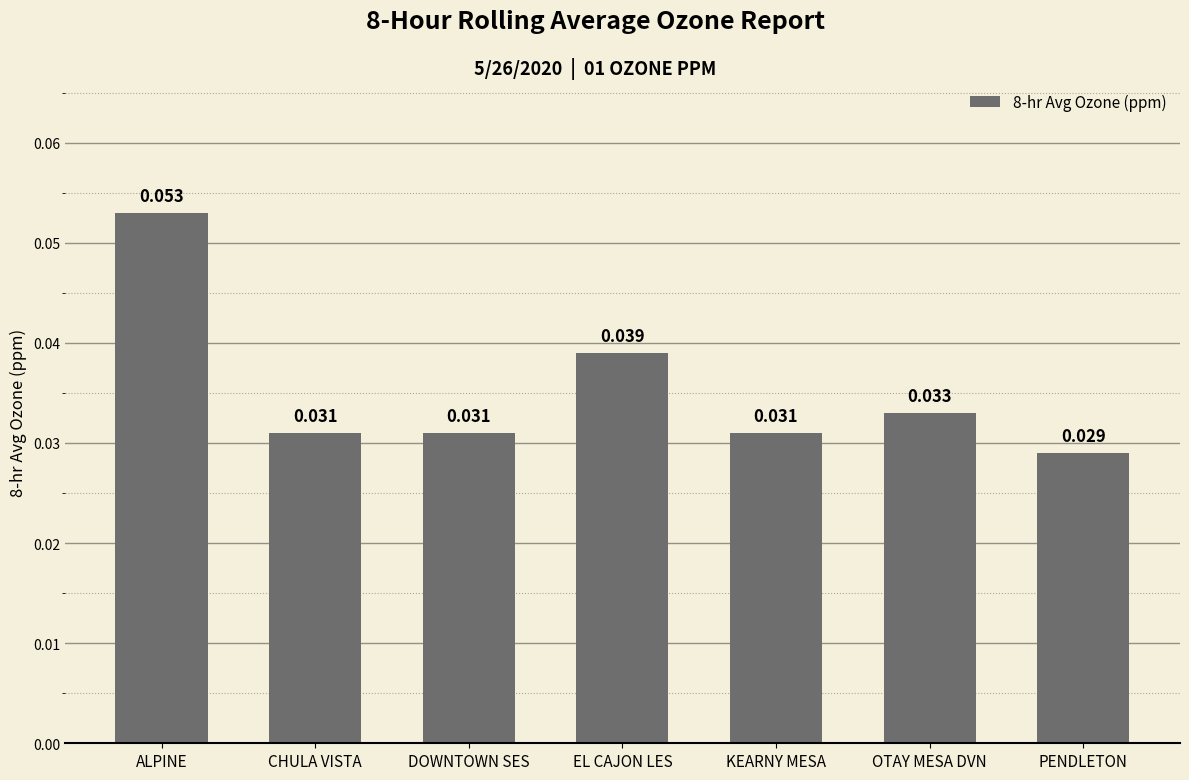

At which label is the value closest to 0?

PENDLETON